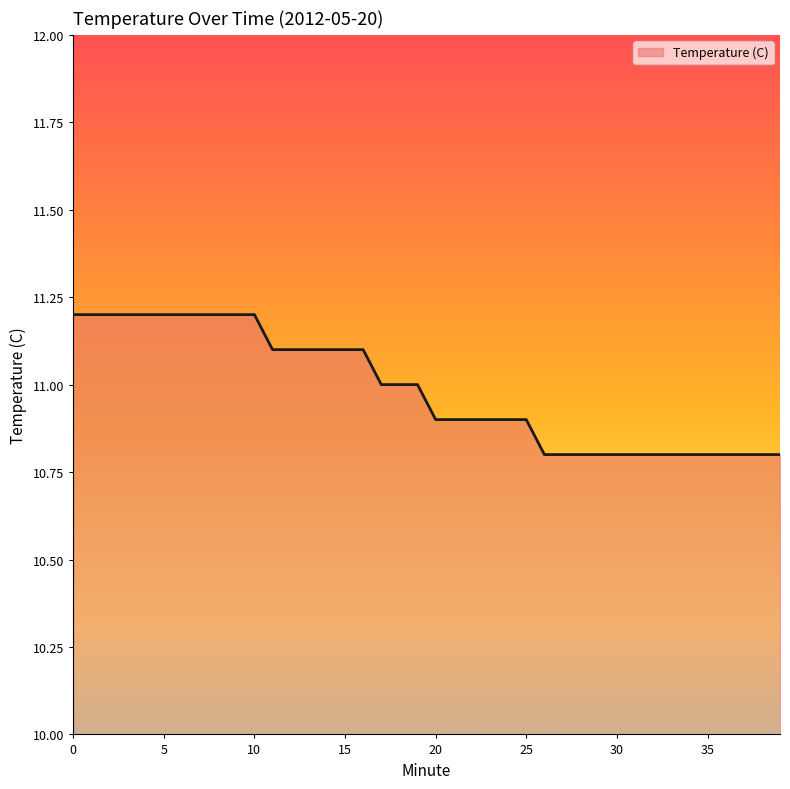

What is the greatest value displayed?

11.2